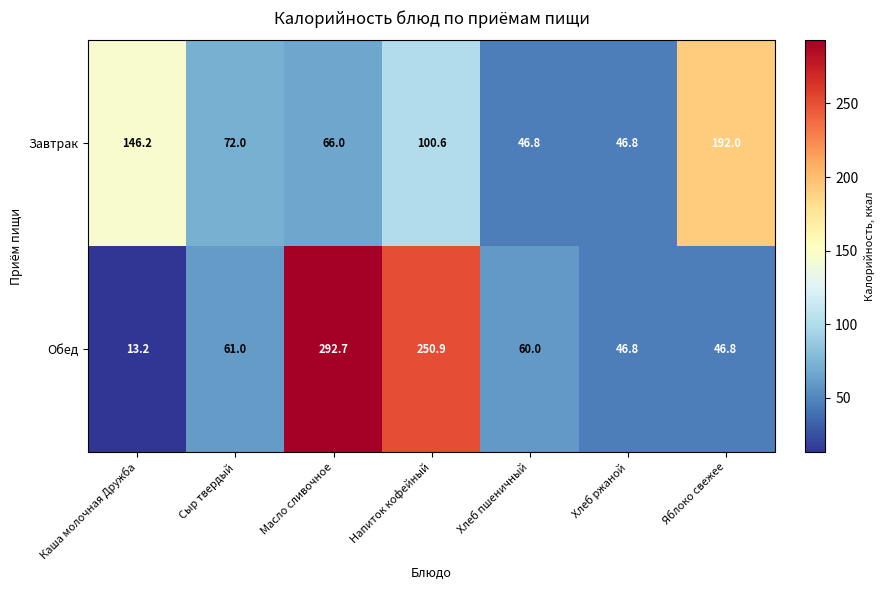

At Яблоко свежее, list the series in order from largest to smallest.

Завтрак, Обед